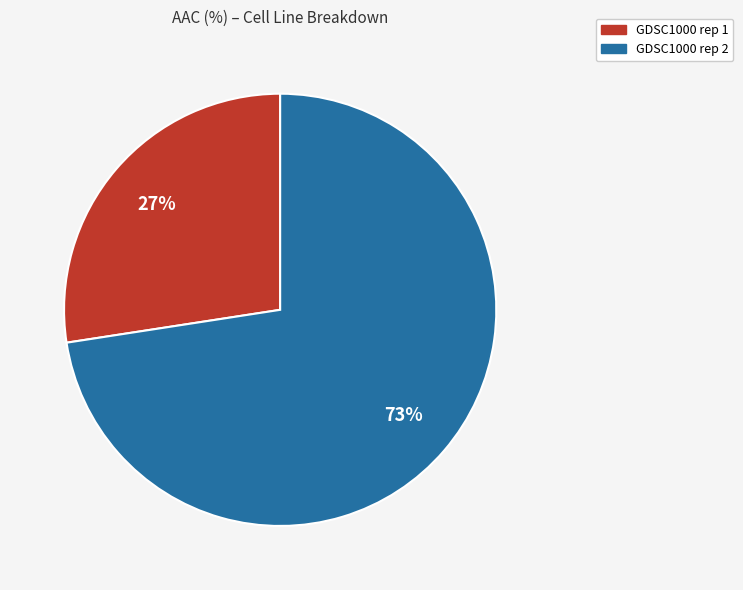

To the nearest percent, what portion does GDSC1000 rep 1 represent?

27%